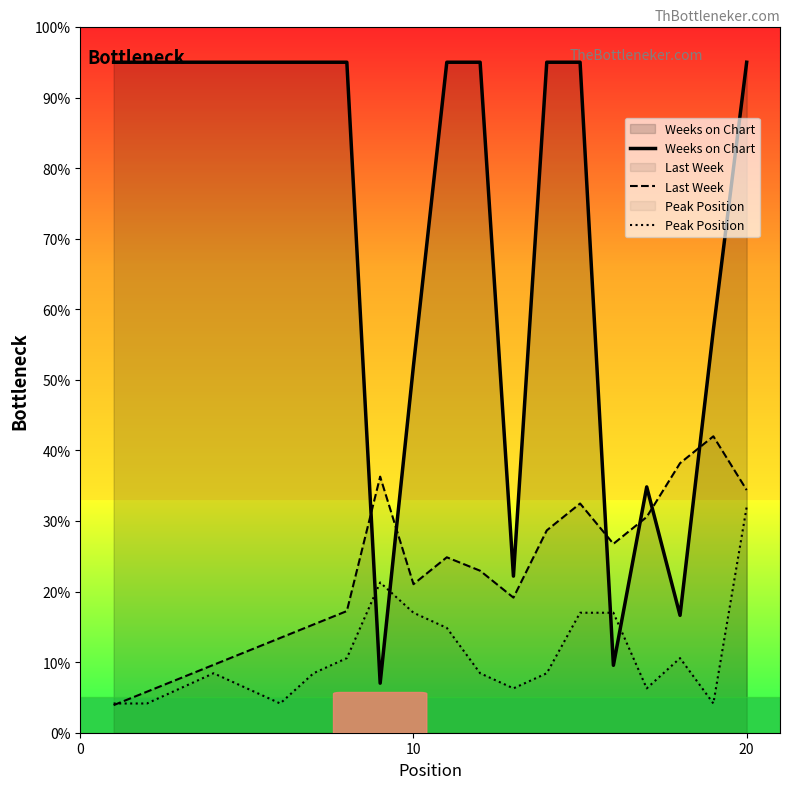

Which series has the largest range (max minus min)?

Weeks on Chart